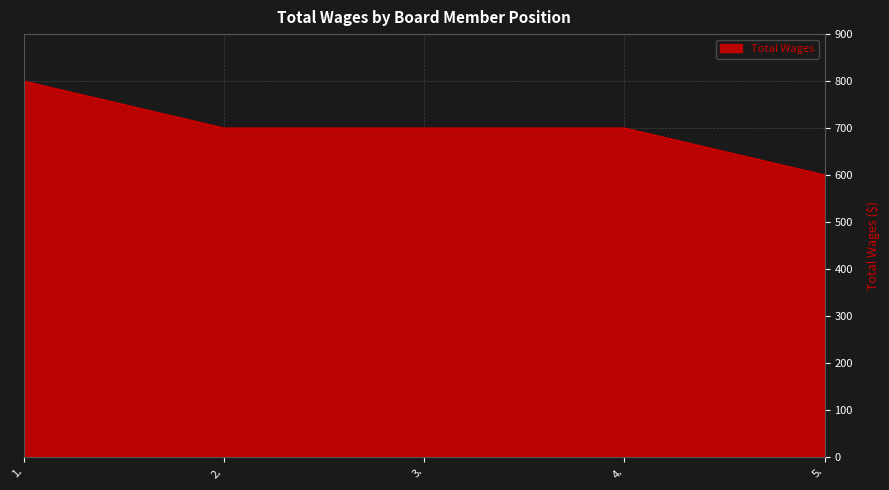

True or false: there are more than 1 points higher than both neighbors.

False